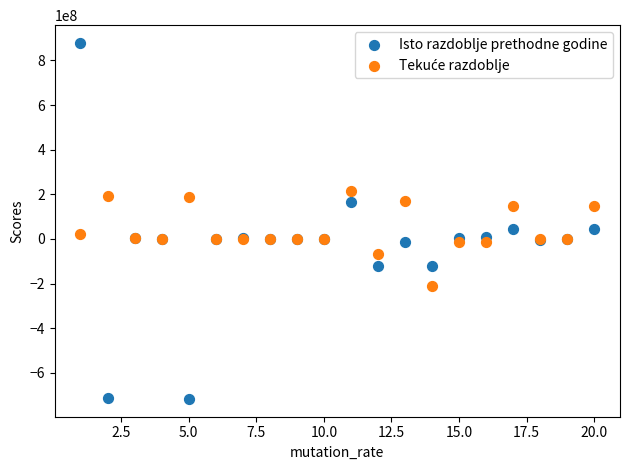

Which series reaches the maximum Y coordinate?

Isto razdoblje prethodne godine